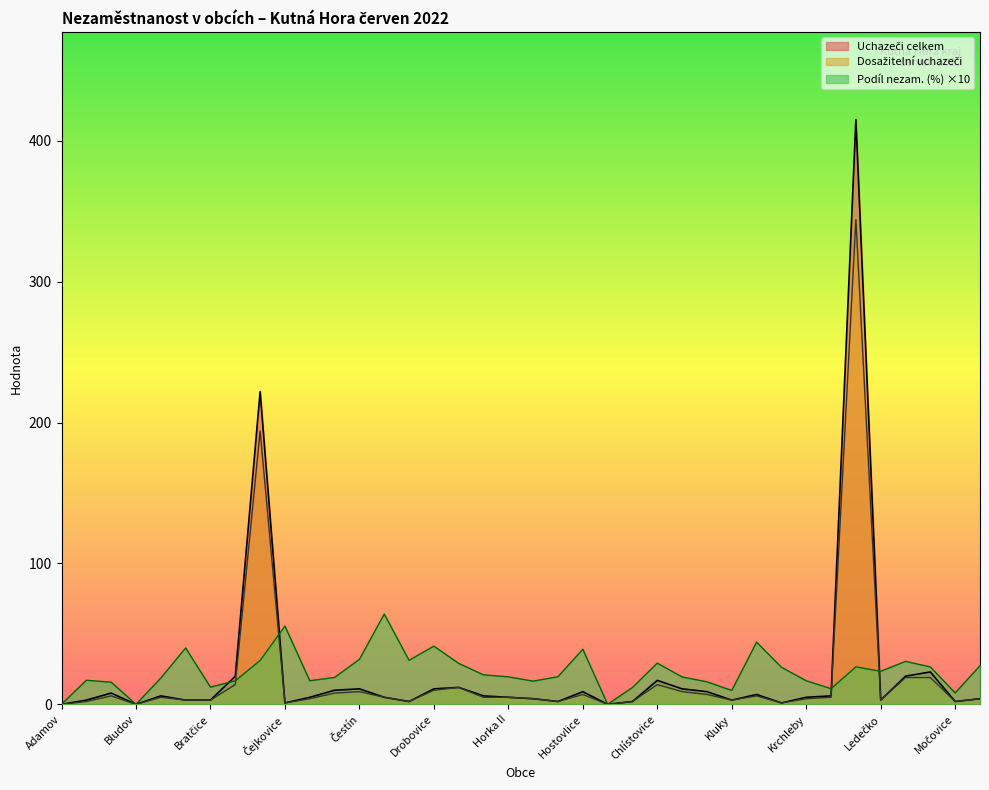

How many values in Uchazeči celkem are above zero?

35